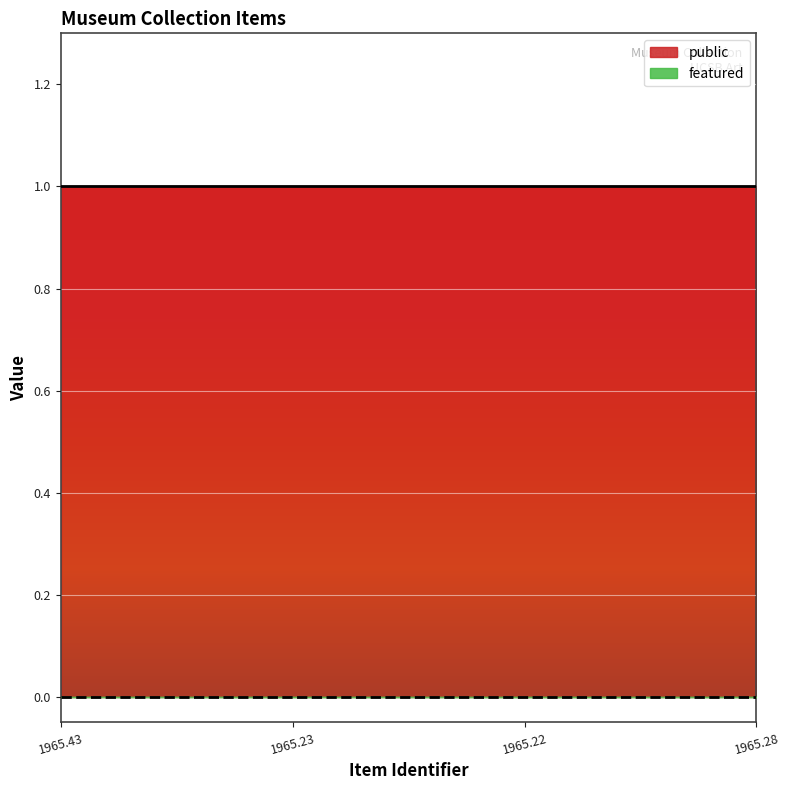

Reading left to right, transcribe all the data shown in this chart.

public: 1	1	1	1
featured: 0	0	0	0